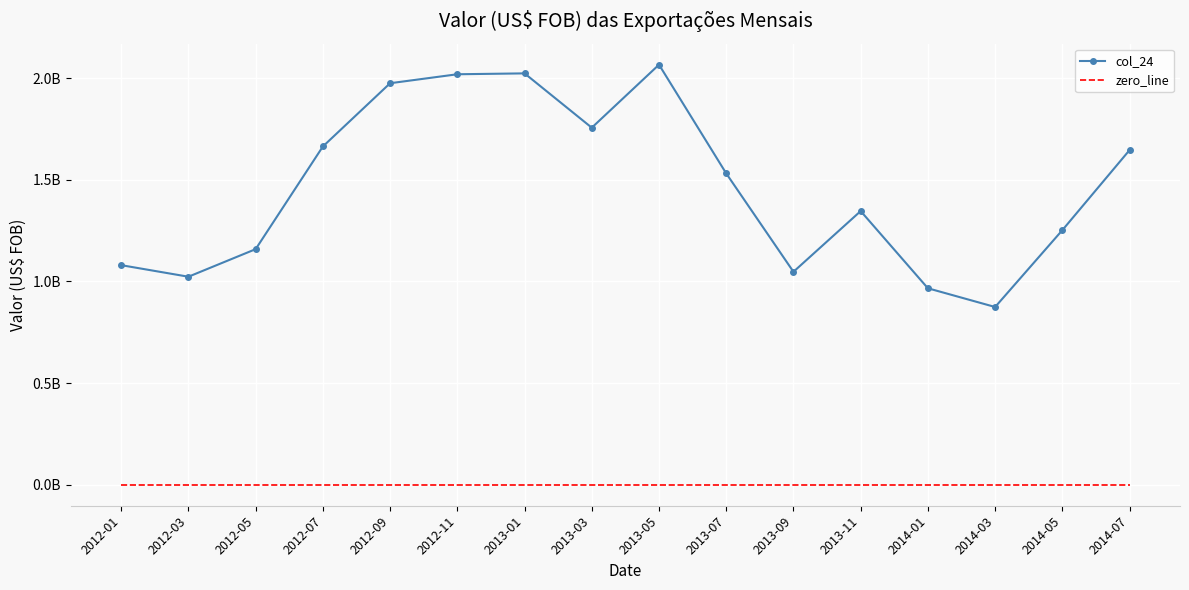

What is the sum of all col_24 values?

23435894188